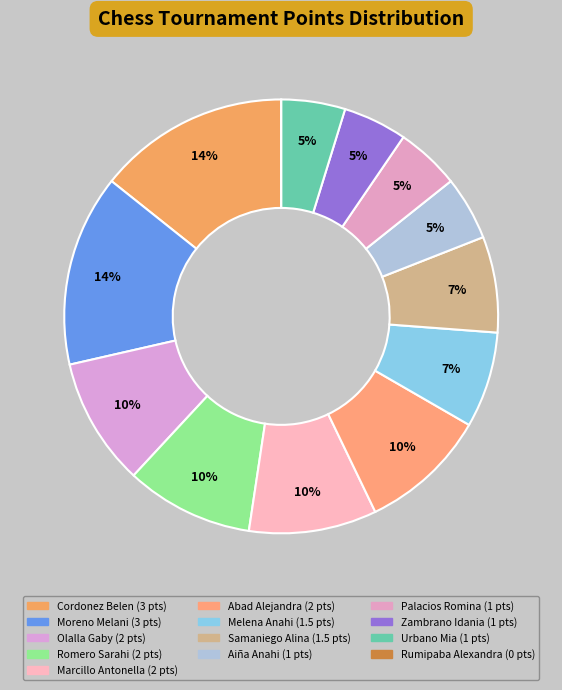

What portion of the pie excludes Romero Sarahi?

90.5%